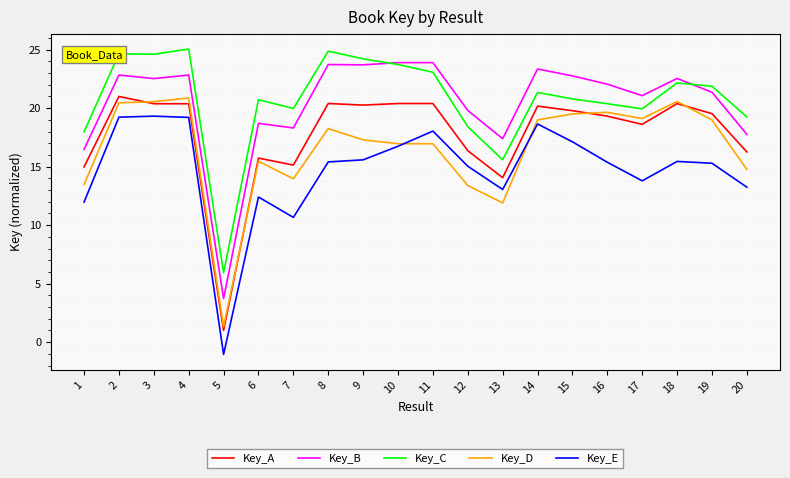

What is the lowest value of the Key_A series?

1.0